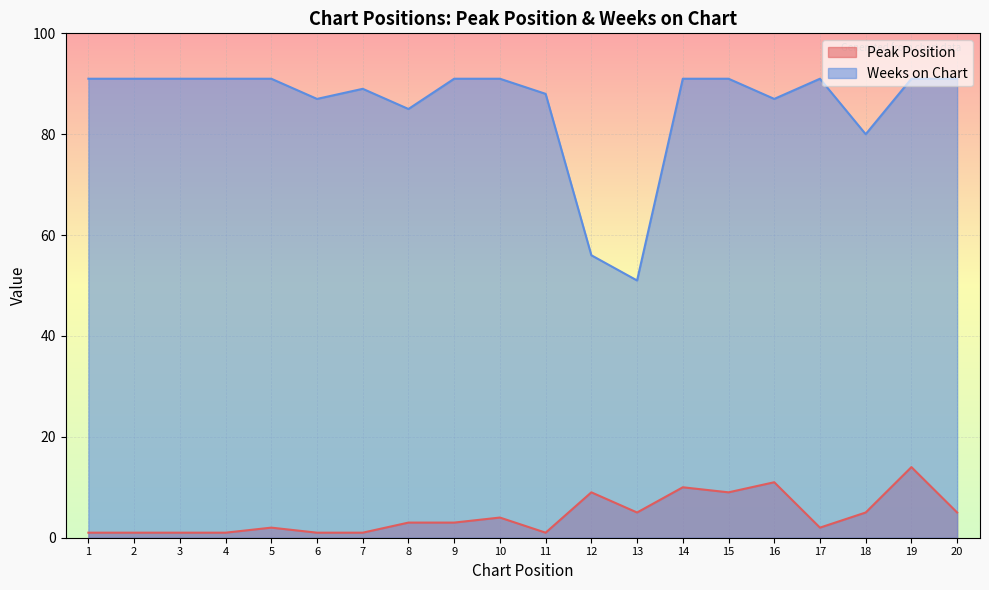

True or false: Peak Position has a value of 1 at 8.

False